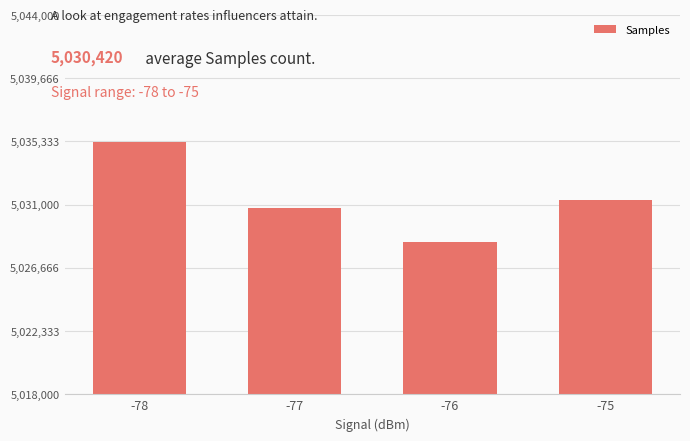

Which label corresponds to the smallest value in the chart?

-76